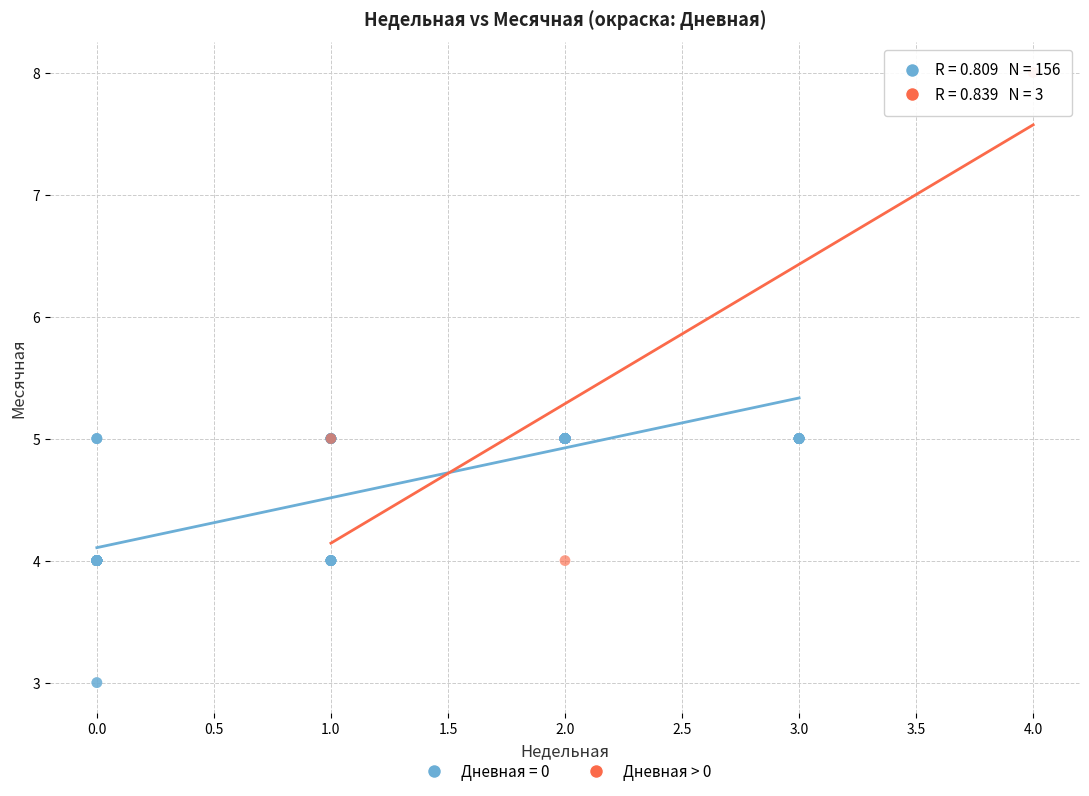

Which series has the widest spread of Y values?

Дневная > 0